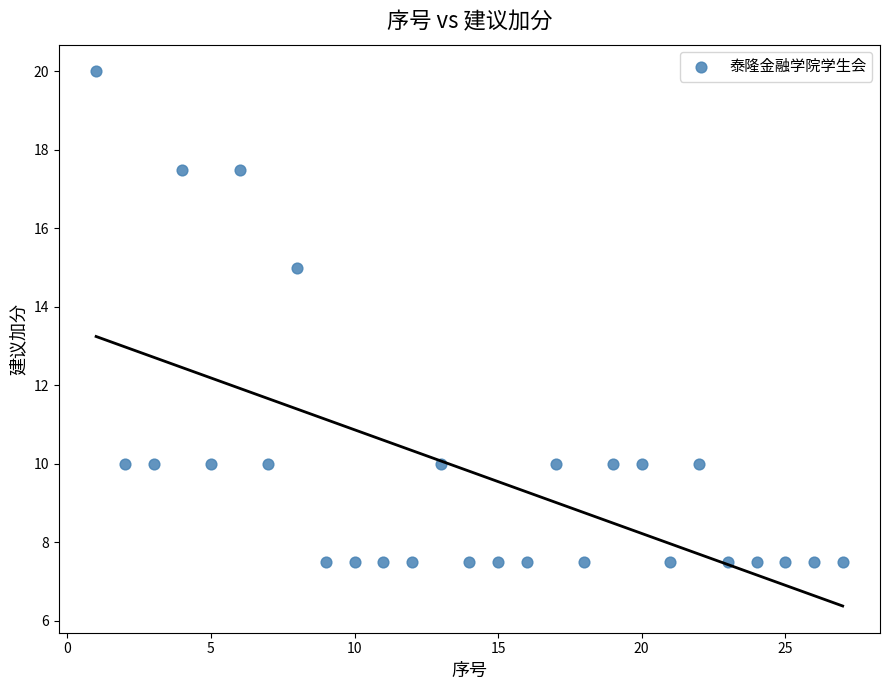

What Y value in the scatter plot is closest to 13?

15.0